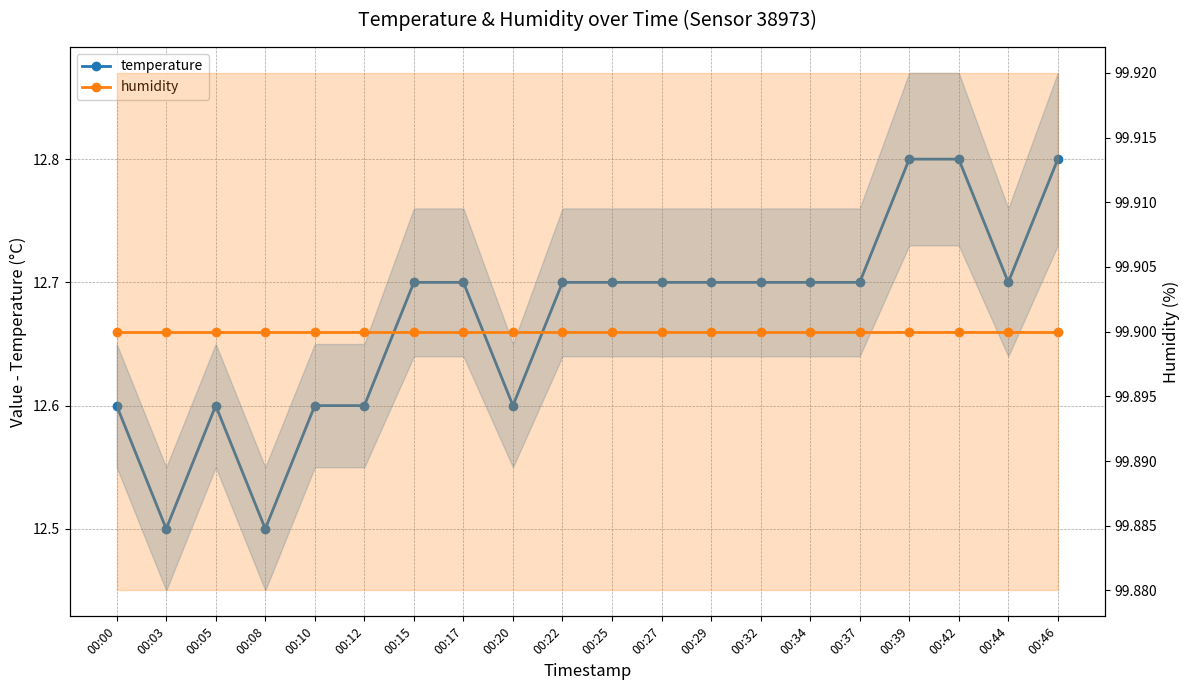

How many categories are shown in the chart?

20